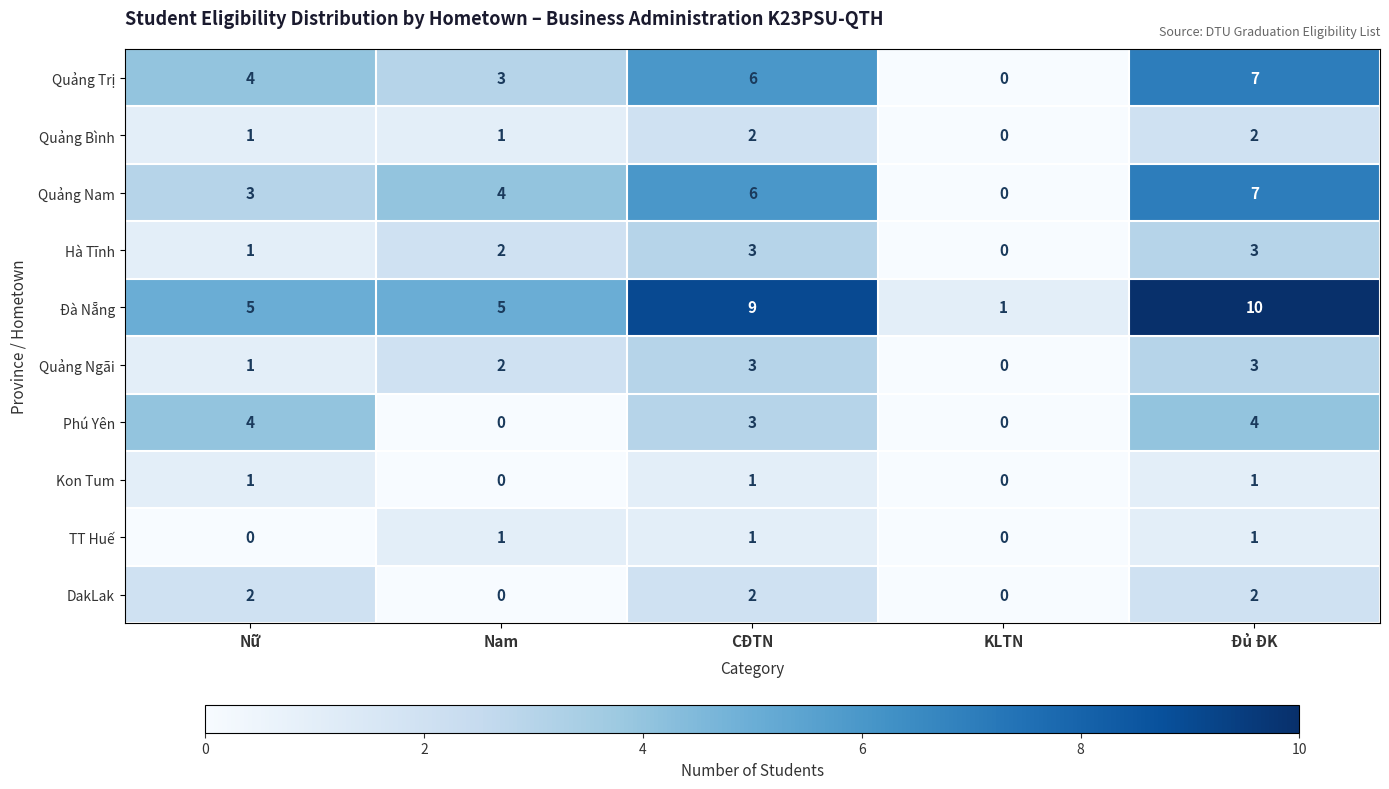

What is the maximum value shown in the chart?

10